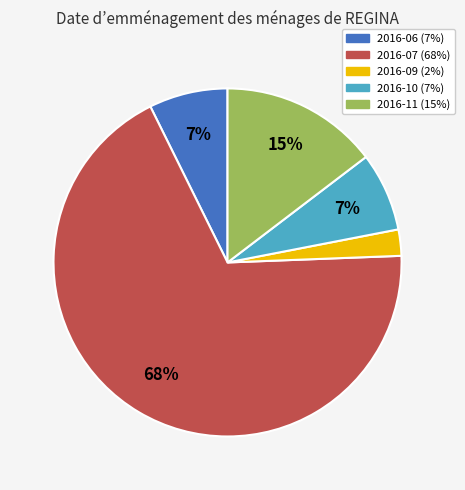

What is the majority slice?

2016-07